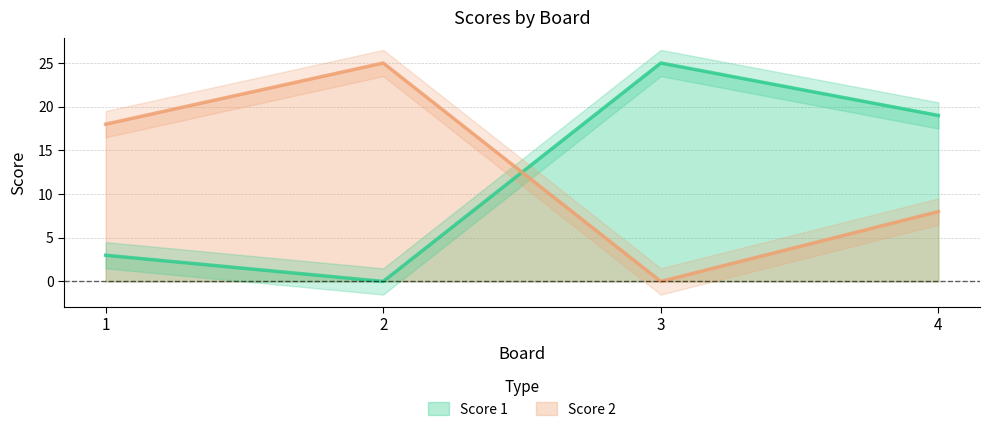

Between 2 and 3, which is larger?

3